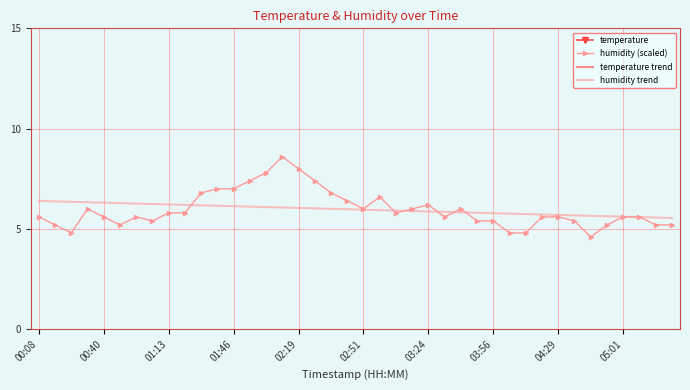

Which series has the largest total across all categories?

temperature